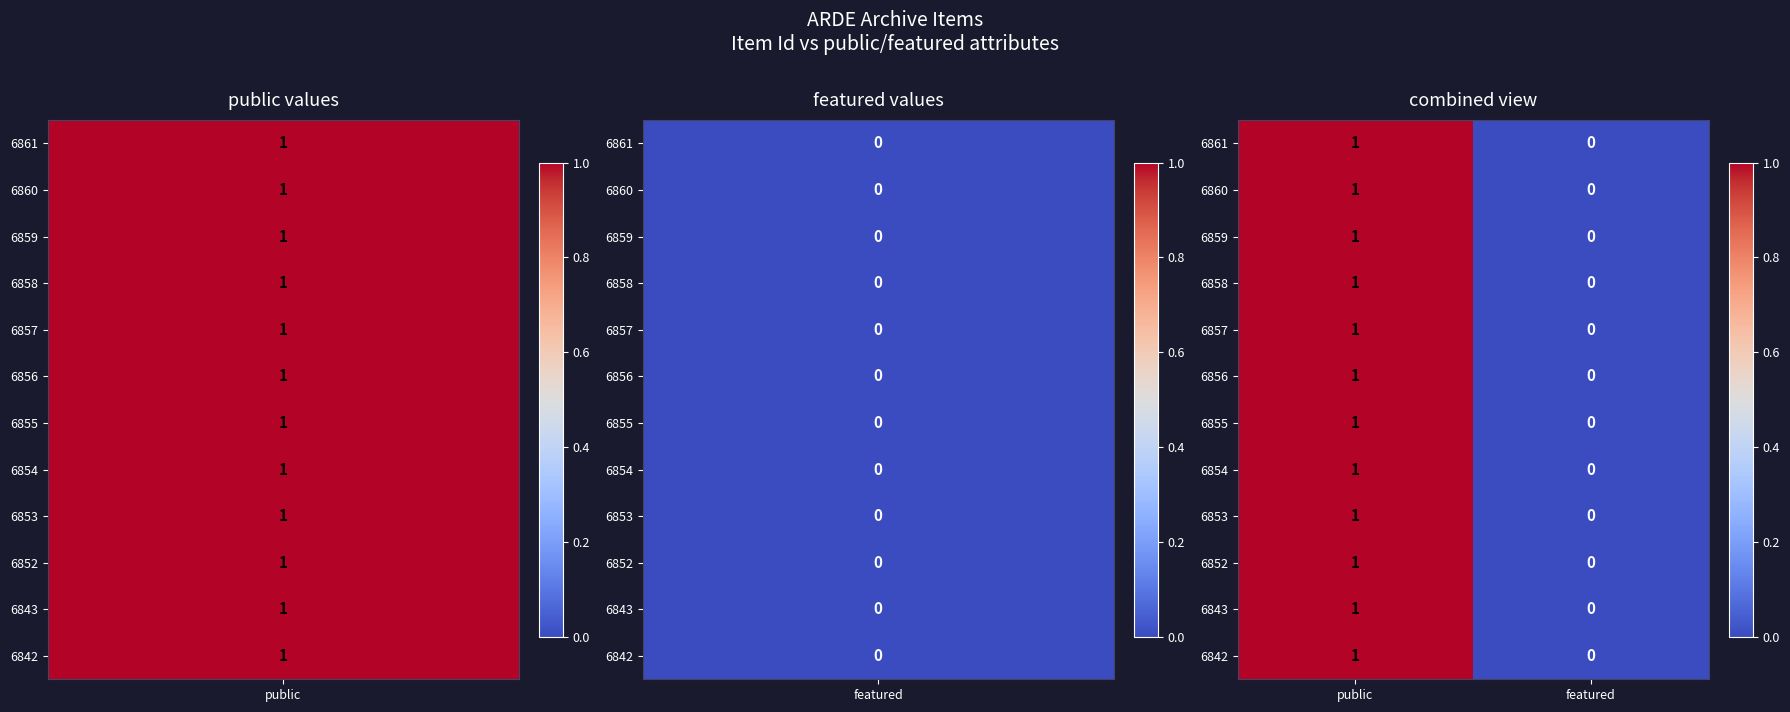

Where is 6856 nearest to the value 0?

featured